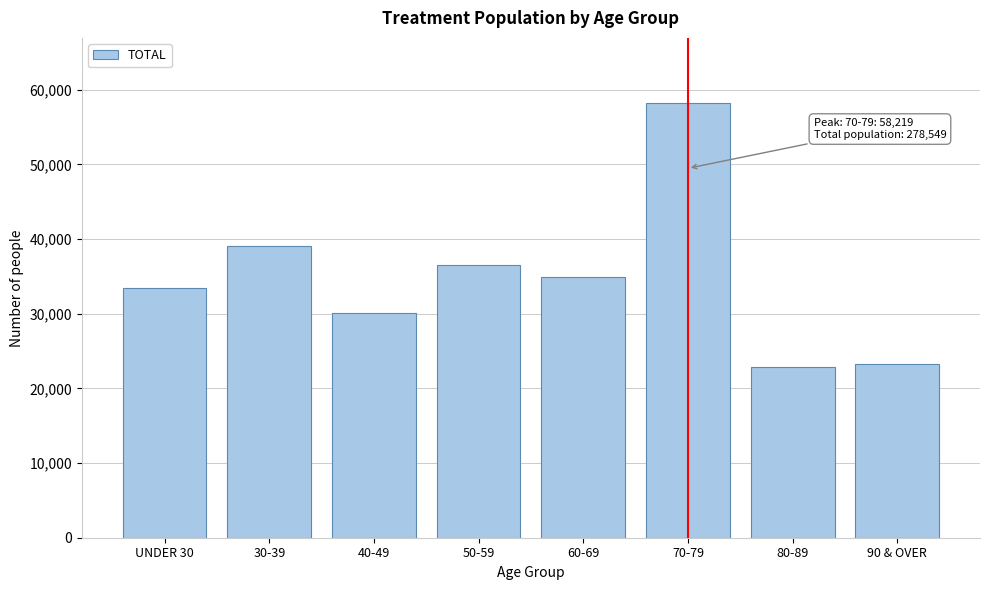

Reading left to right, what are all the values shown in this chart?

UNDER 30=33472	30-39=39128	40-49=30053	50-59=36544	60-69=34979	70-79=58219	80-89=22895	90 & OVER=23259